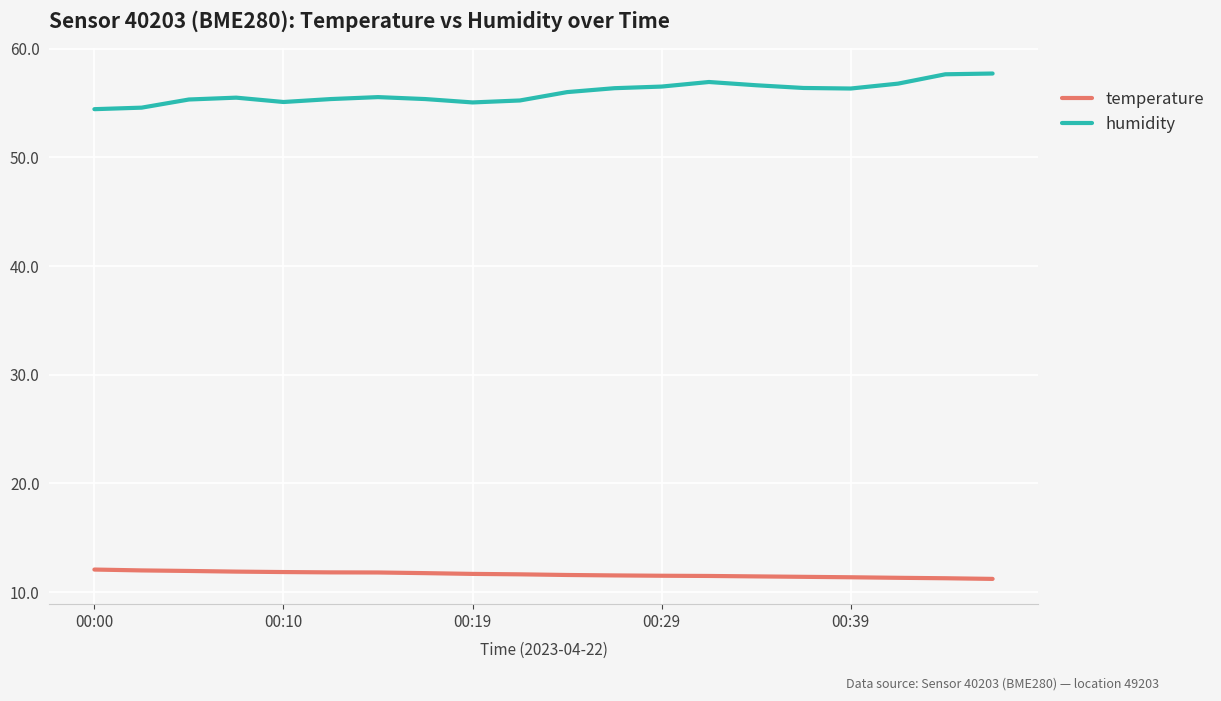

What is the highest value of the temperature series?

12.1